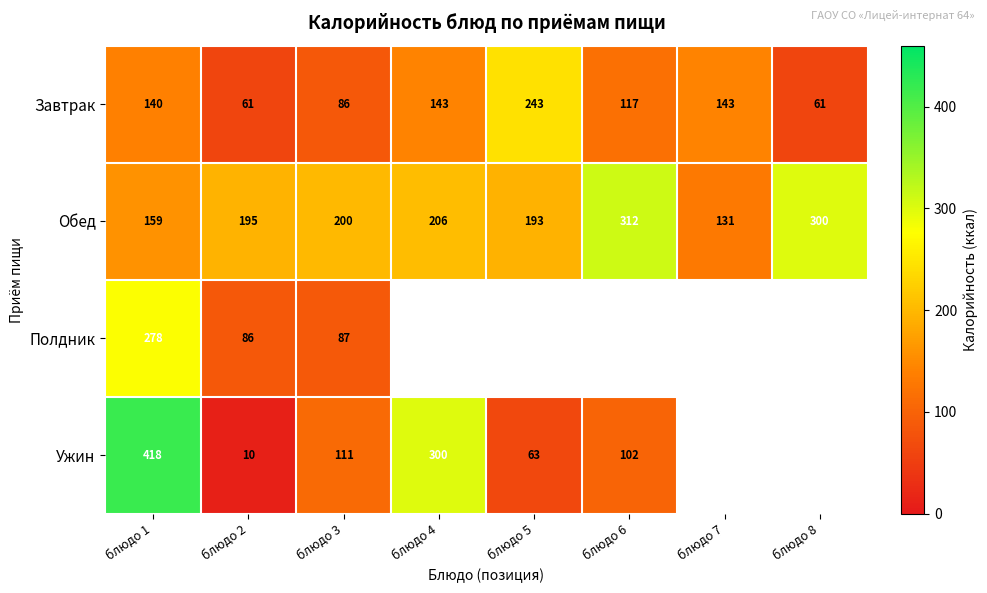

Which has a higher value, блюдо 1 or блюдо 7?

блюдо 7